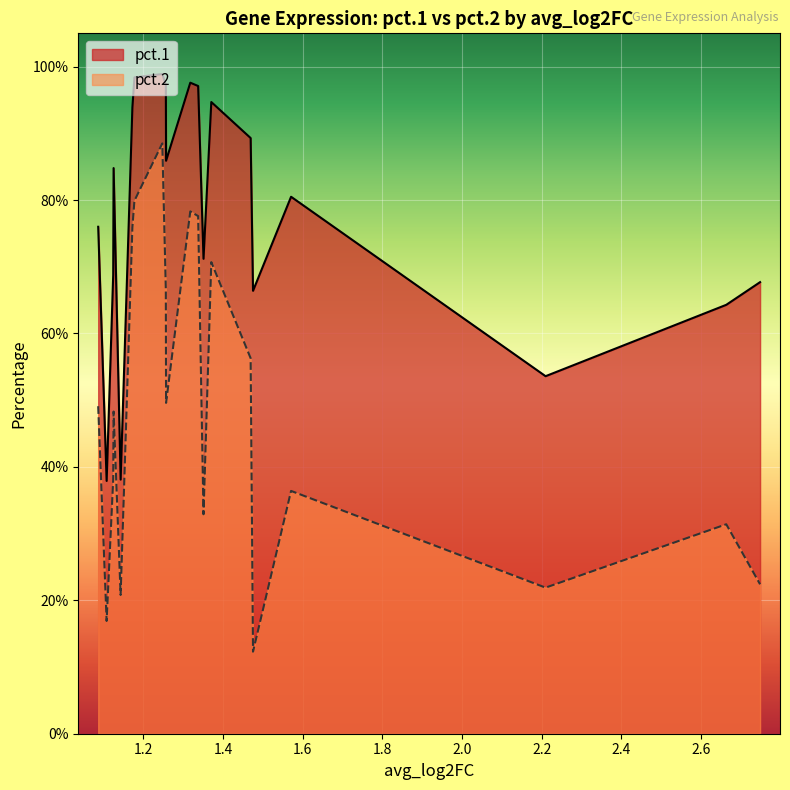

Reading right to left, transcribe all the data shown in this chart.

pct.1: RPS10=0.8	KLRC1=0.4	IFITM3=0.7	TCF7=0.8	CMC1=0.4	RPL23=0.9	RPS11=1.0	MT-ND1=1.0	MT-ATP8=1.0	TYROBP=0.9	RPL27A=1.0	TXNIP=1.0	KLF2=0.7	IFITM2=0.9	CTSW=0.9	ITGAX=0.7	RIPOR2=0.8	KLRD1=0.5	GNLY=0.6	SELL=0.7
pct.2: RPS10=0.5	KLRC1=0.2	IFITM3=0.4	TCF7=0.5	CMC1=0.2	RPL23=0.8	RPS11=0.8	MT-ND1=0.9	MT-ATP8=0.7	TYROBP=0.5	RPL27A=0.8	TXNIP=0.8	KLF2=0.3	IFITM2=0.7	CTSW=0.6	ITGAX=0.1	RIPOR2=0.4	KLRD1=0.2	GNLY=0.3	SELL=0.2